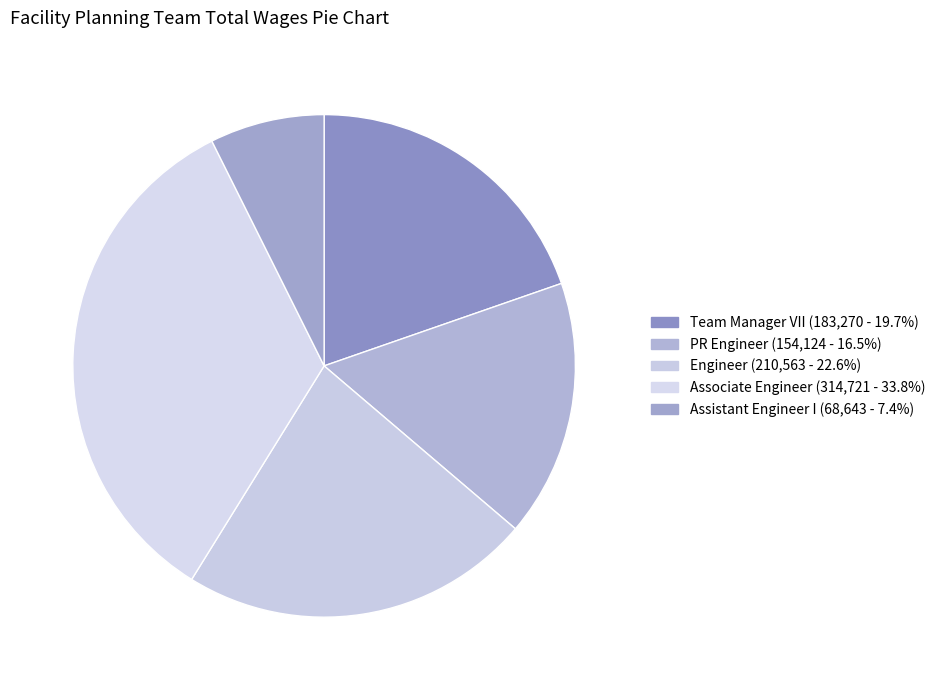

Is it true that Assistant Engineer I is 17% of the pie?

False